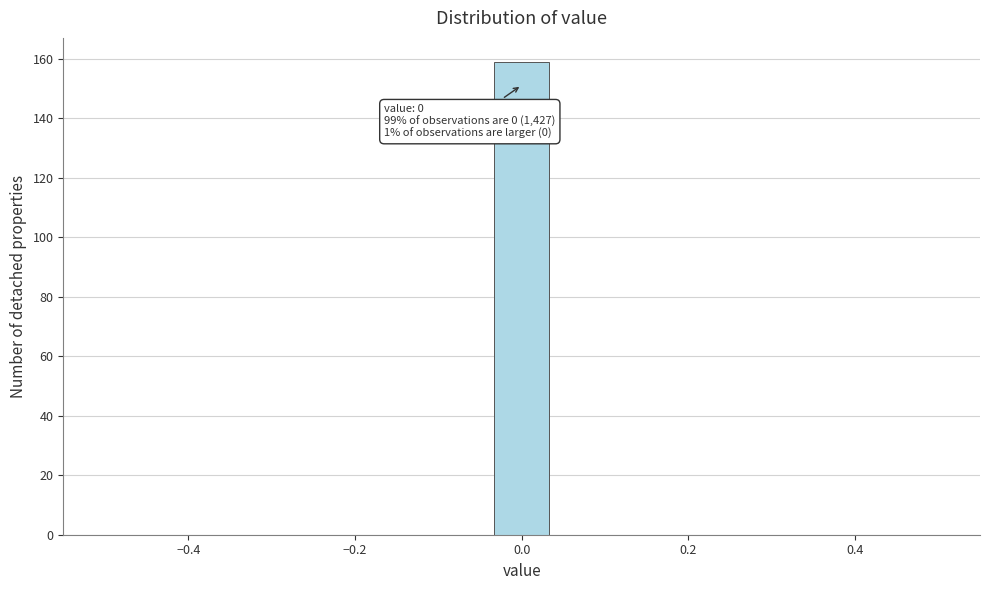

Read against the x-axis, roughly where is the centre of the tallest bar?

0.00